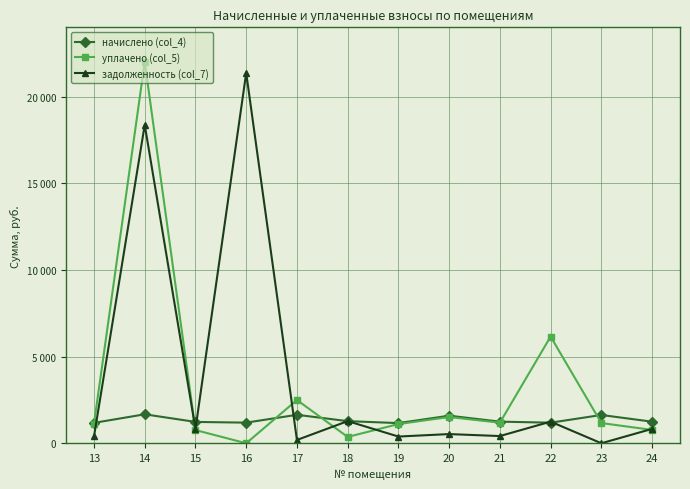

What are all the series names shown in the legend?

начислено (col_4), уплачено (col_5), задолженность (col_7)